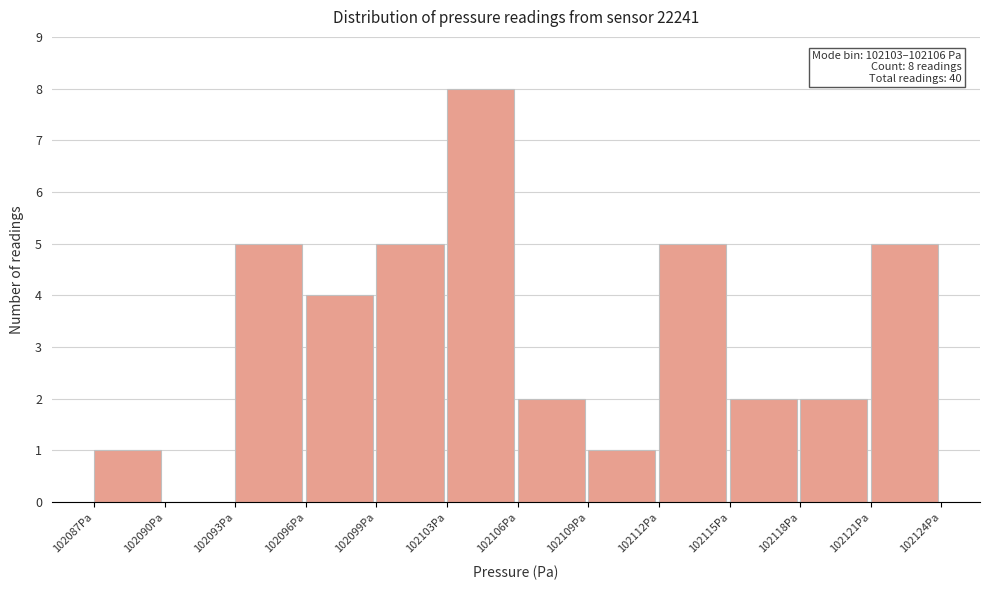

Reading left to right, what are all the values shown in this chart?

102087Pa=1	102090Pa=0	102093Pa=5	102096Pa=4	102099Pa=5	102103Pa=8	102106Pa=2	102109Pa=1	102112Pa=5	102115Pa=2	102118Pa=2	102121Pa=5